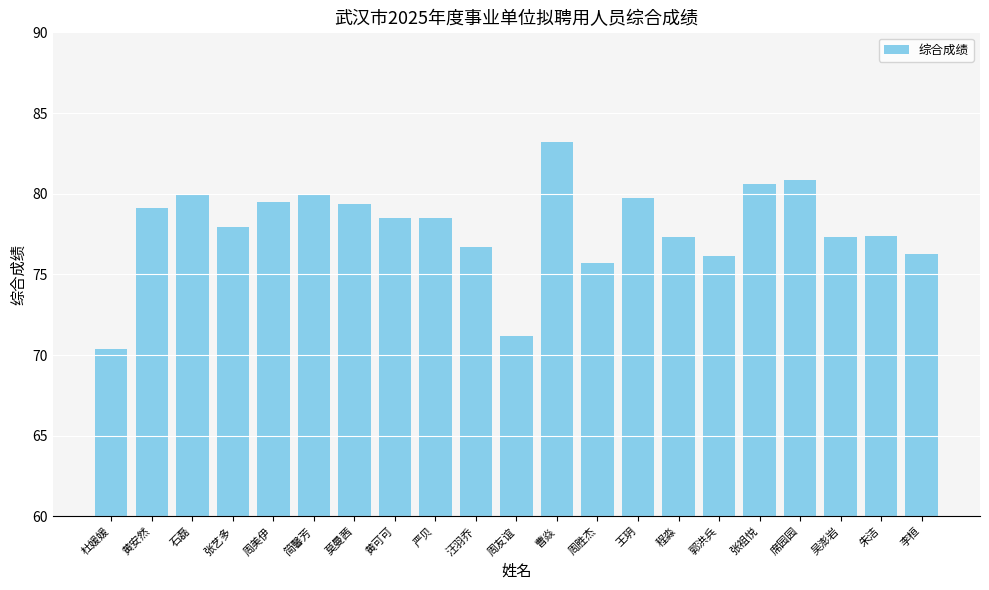

Which category has the highest value across all series?

曹焱